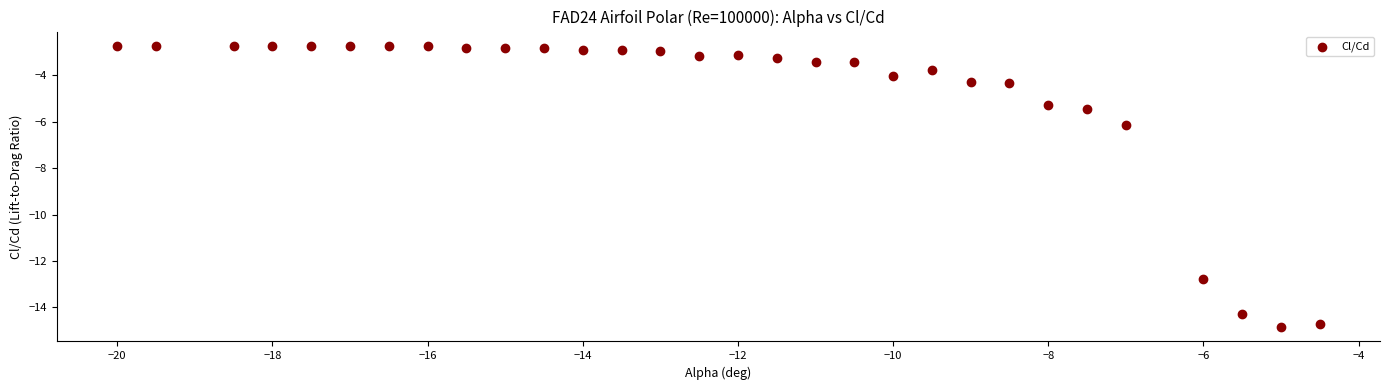

What is the range of Y values (max minus min)?

12.1